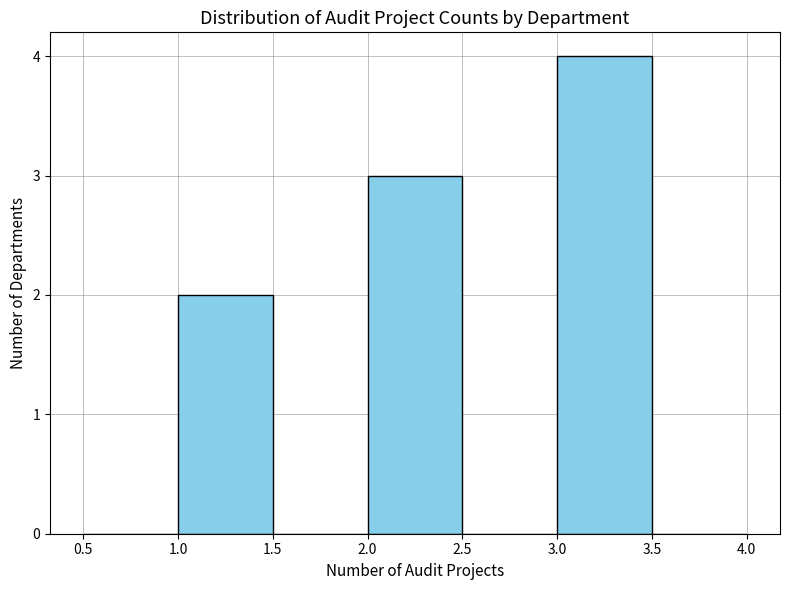

What is the height of the bar covering 3.0 to 3.5 on the x-axis? The values are not printed on the chart, so give them approximately, as read against the axis.

4